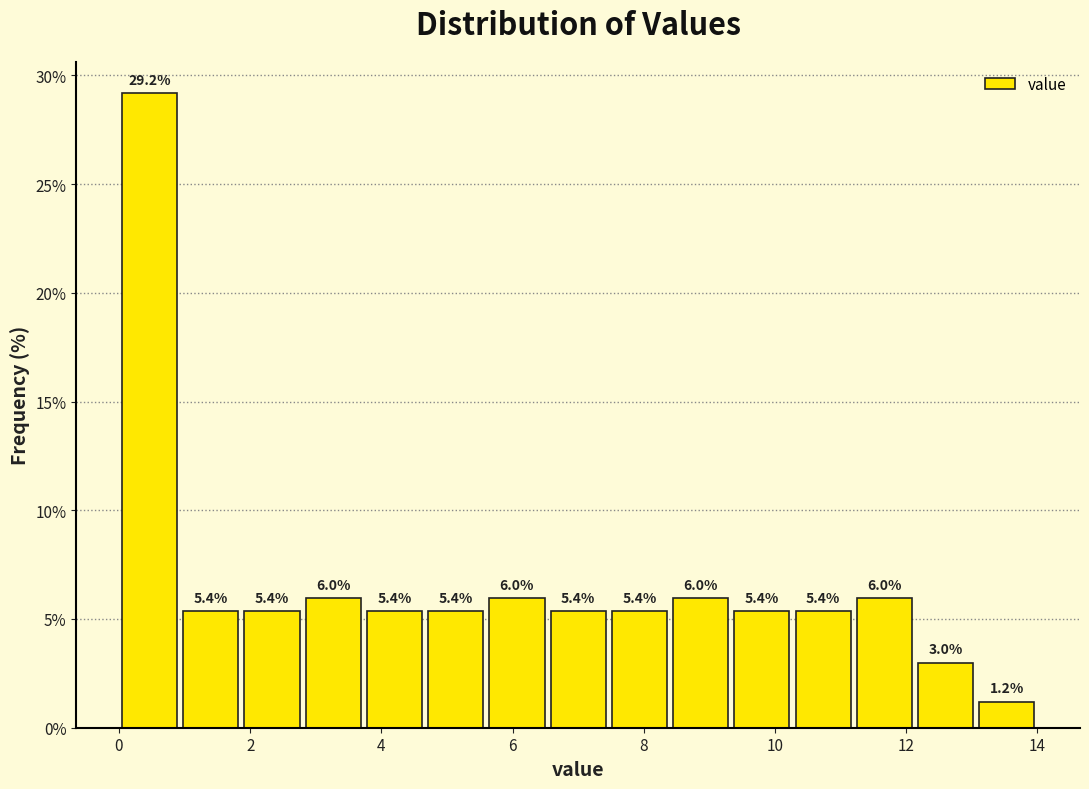

Over which range of the x-axis is the bar tallest?

0.0 to 1.0